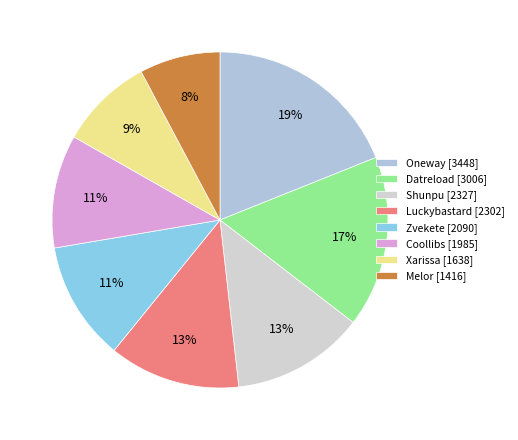

What percentage do Oneway and Xarissa together represent?

27.9%